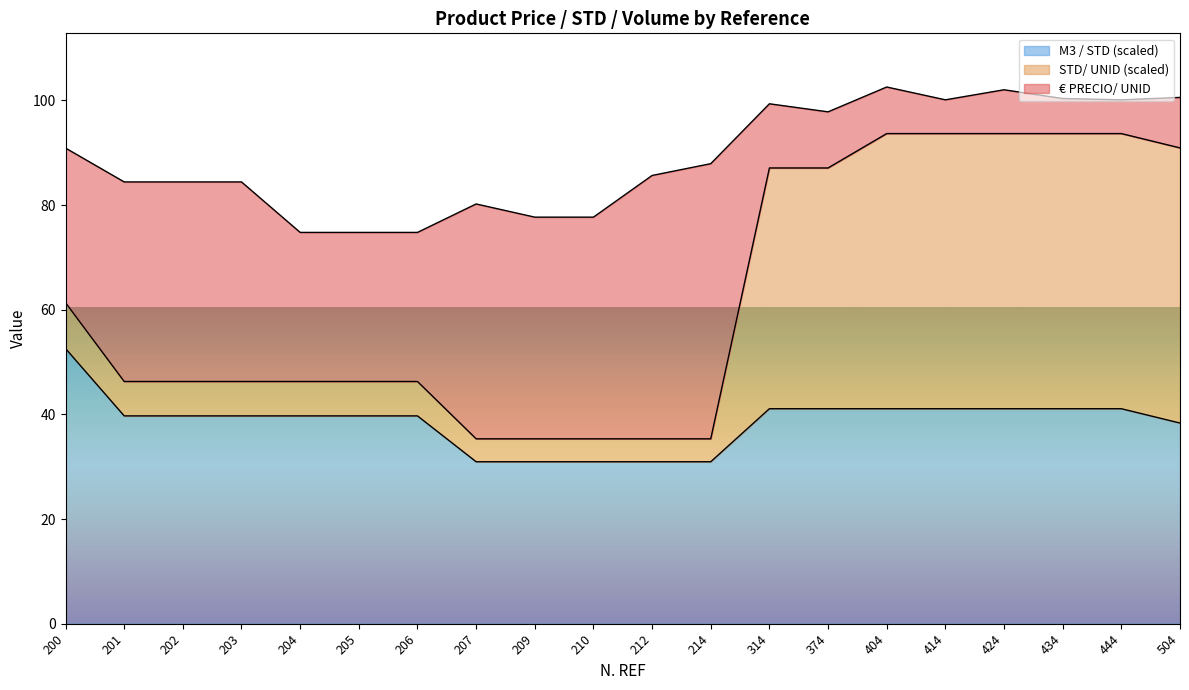

What is the highest value of the M3 / STD (scaled) series?

52.6